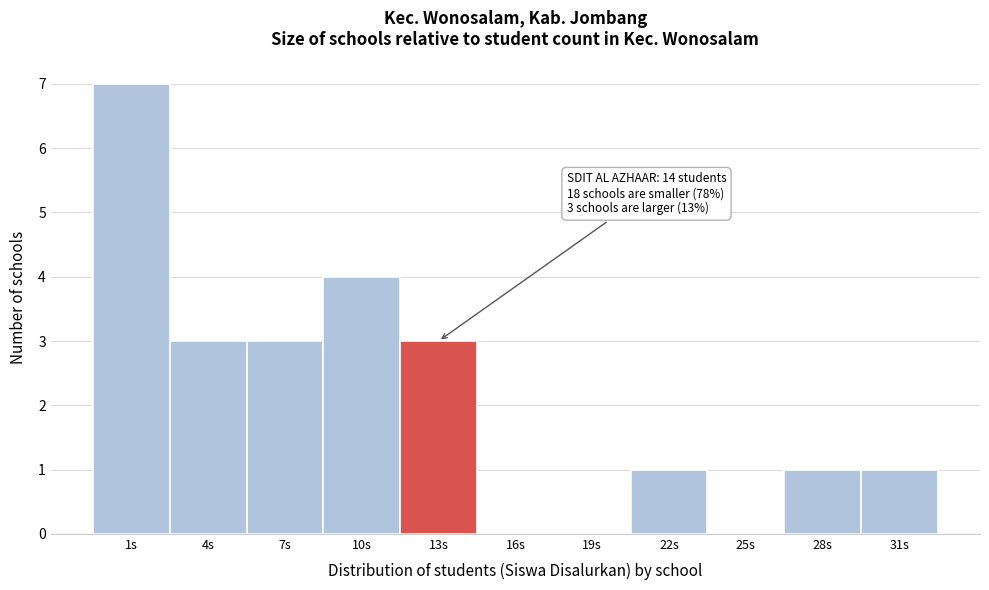

Reading right to left, extract all data points from this chart.

31s=1	28s=1	25s=0	22s=1	19s=0	16s=0	13s=3	10s=4	7s=3	4s=3	1s=7